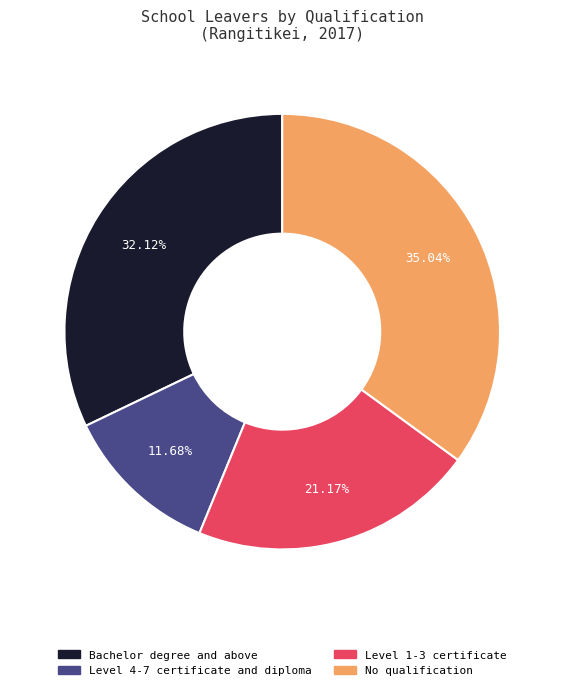

How many slices are in this pie chart?

4